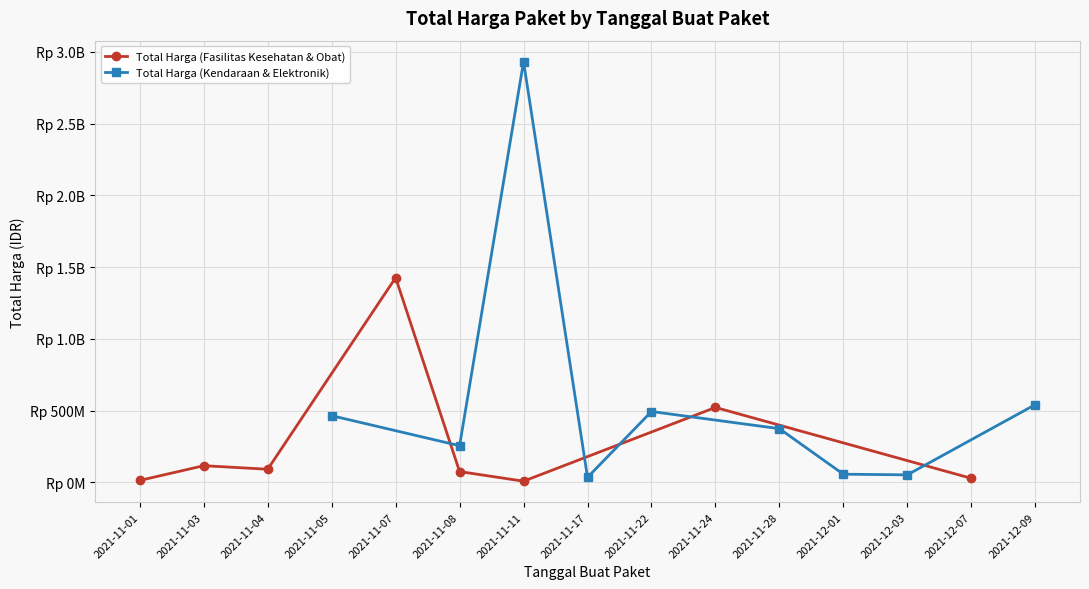

At which category does Total Harga (Kendaraan & Elektronik) reach its first local valley?

2021-11-08